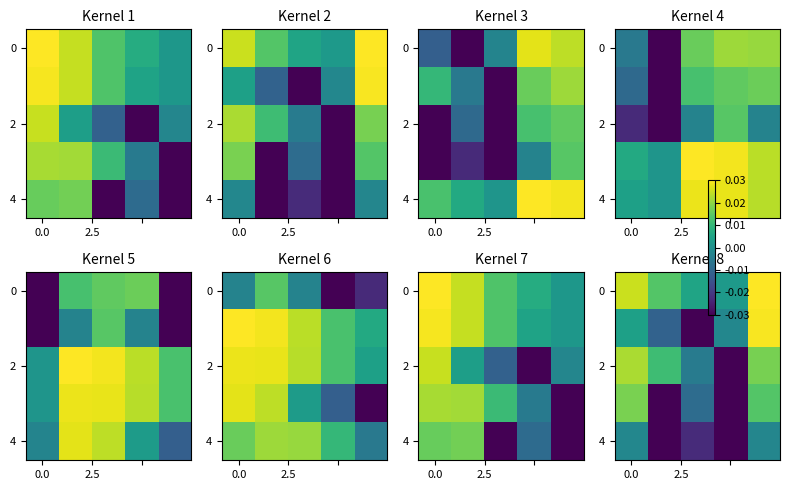

How many values in 2 are above zero?

3